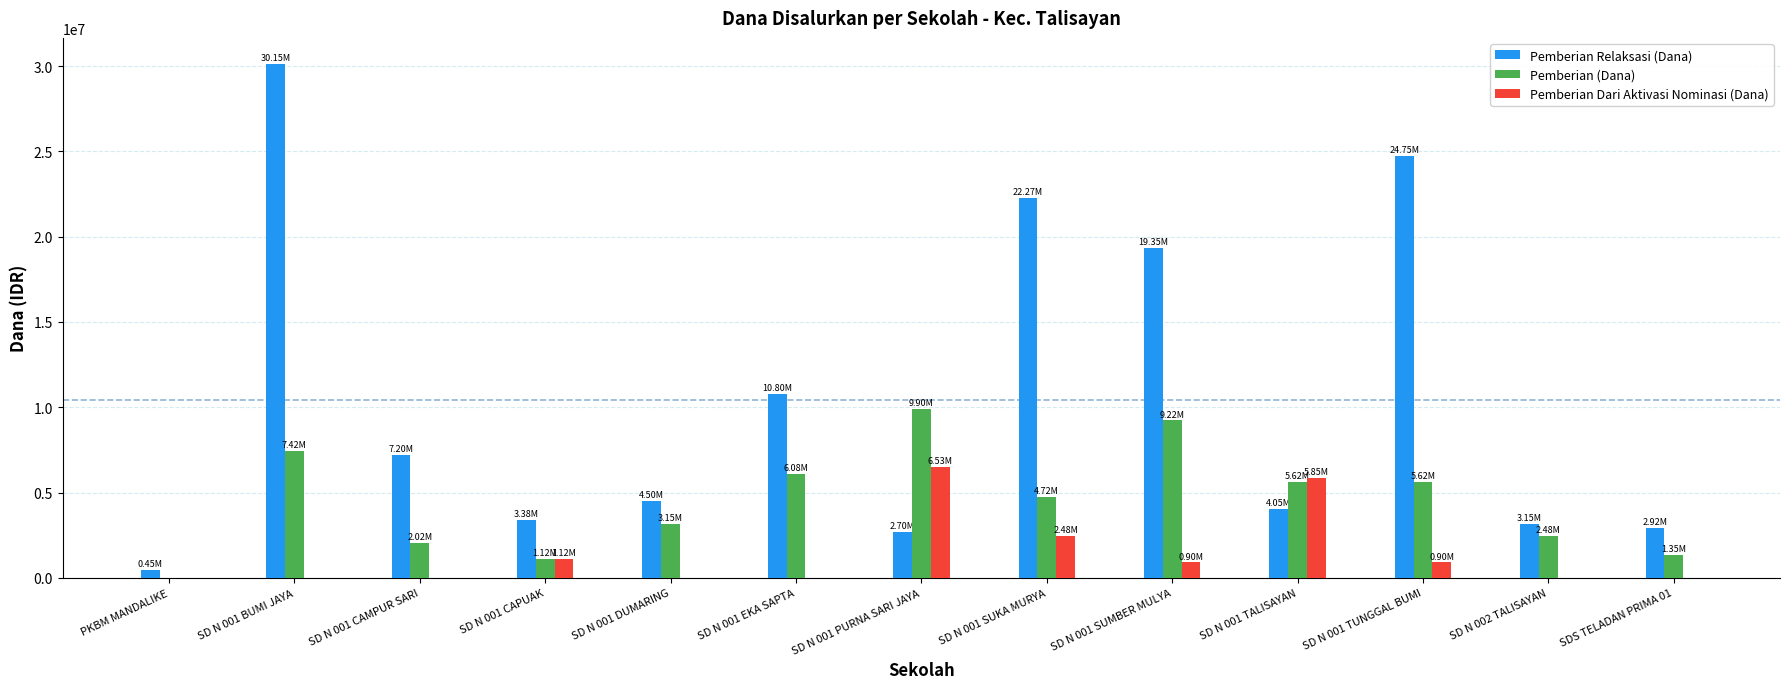

Reading left to right, list all the values displayed in this chart.

Pemberian Relaksasi (Dana): PKBM MANDALIKE=450000	SD N 001 BUMI JAYA=30150000	SD N 001 CAMPUR SARI=7200000	SD N 001 CAPUAK=3375000	SD N 001 DUMARING=4500000	SD N 001 EKA SAPTA=10800000	SD N 001 PURNA SARI JAYA=2700000	SD N 001 SUKA MURYA=22275000	SD N 001 SUMBER MULYA=19350000	SD N 001 TALISAYAN=4050000	SD N 001 TUNGGAL BUMI=24750000	SD N 002 TALISAYAN=3150000	SDS TELADAN PRIMA 01=2925000
Pemberian (Dana): PKBM MANDALIKE=0	SD N 001 BUMI JAYA=7425000	SD N 001 CAMPUR SARI=2025000	SD N 001 CAPUAK=1125000	SD N 001 DUMARING=3150000	SD N 001 EKA SAPTA=6075000	SD N 001 PURNA SARI JAYA=9900000	SD N 001 SUKA MURYA=4725000	SD N 001 SUMBER MULYA=9225000	SD N 001 TALISAYAN=5625000	SD N 001 TUNGGAL BUMI=5625000	SD N 002 TALISAYAN=2475000	SDS TELADAN PRIMA 01=1350000
Pemberian Dari Aktivasi Nominasi (Dana): PKBM MANDALIKE=0	SD N 001 BUMI JAYA=0	SD N 001 CAMPUR SARI=0	SD N 001 CAPUAK=1125000	SD N 001 DUMARING=0	SD N 001 EKA SAPTA=0	SD N 001 PURNA SARI JAYA=6525000	SD N 001 SUKA MURYA=2475000	SD N 001 SUMBER MULYA=900000	SD N 001 TALISAYAN=5850000	SD N 001 TUNGGAL BUMI=900000	SD N 002 TALISAYAN=0	SDS TELADAN PRIMA 01=0